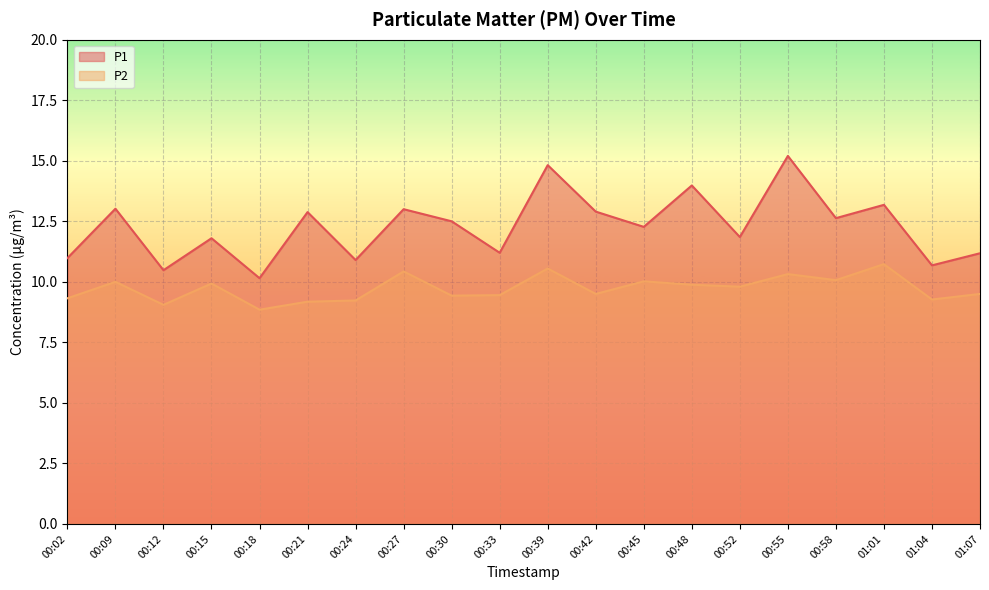

What is the label of the 13th point from the right?

00:27